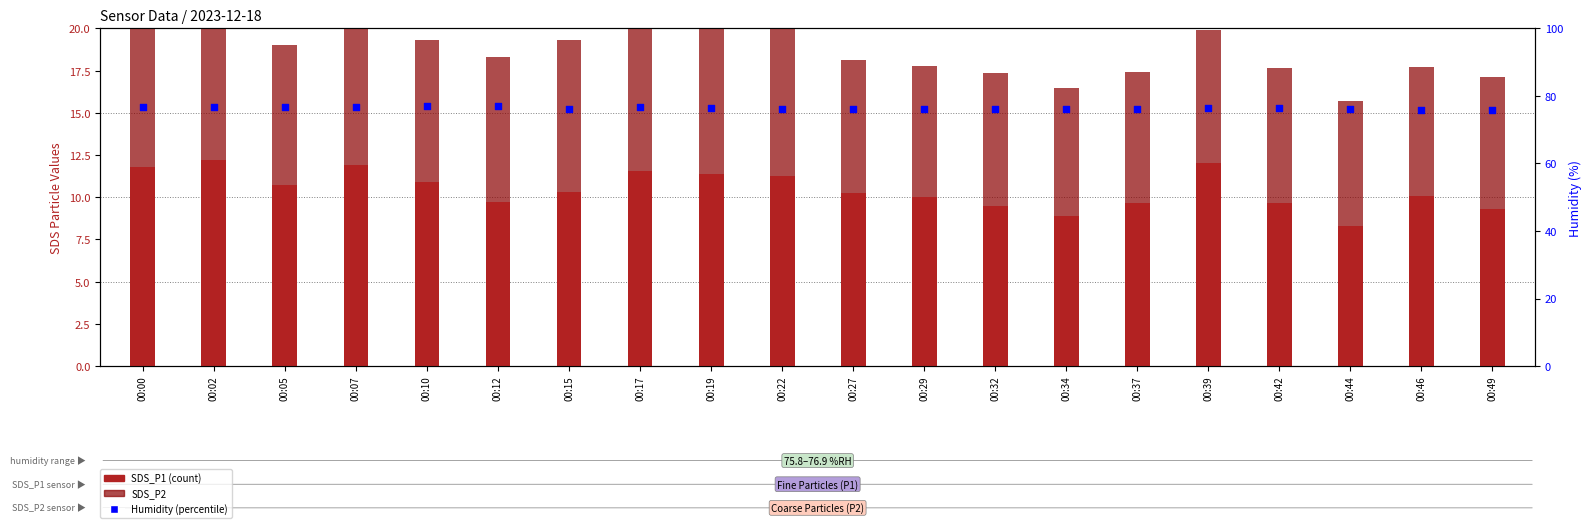

Is the value of Humidity at 00:29 greater than the value of SDS_P1 at 00:05?

Yes